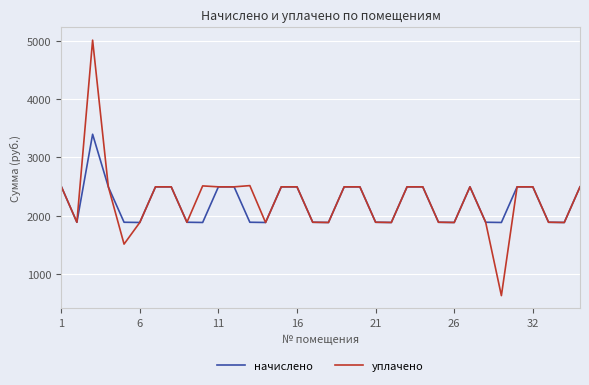

Rank the series by their maximum value, from highest to lowest.

уплачено, начислено